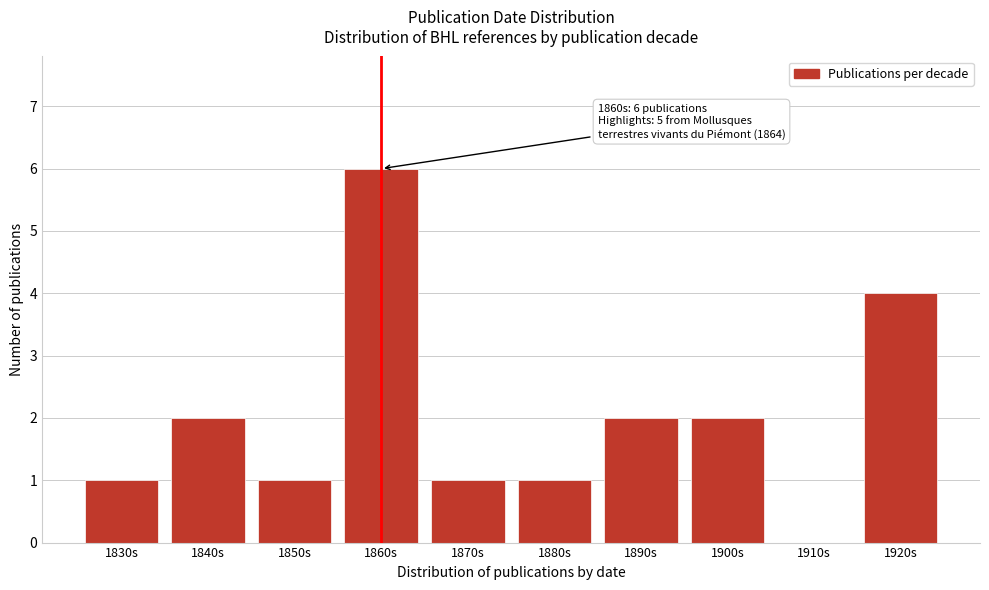

Reading left to right, list all the values displayed in this chart.

1830s=1	1840s=2	1850s=1	1860s=6	1870s=1	1880s=1	1890s=2	1900s=2	1910s=0	1920s=4